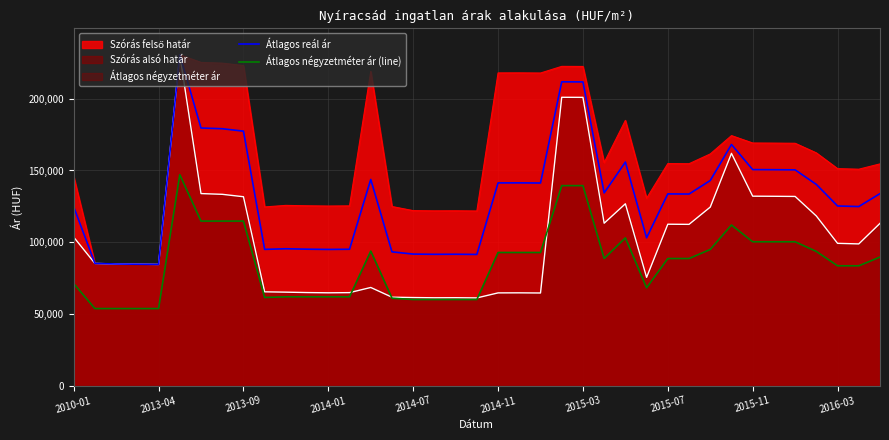

At how many categories does at least one series exceed 213401?

10